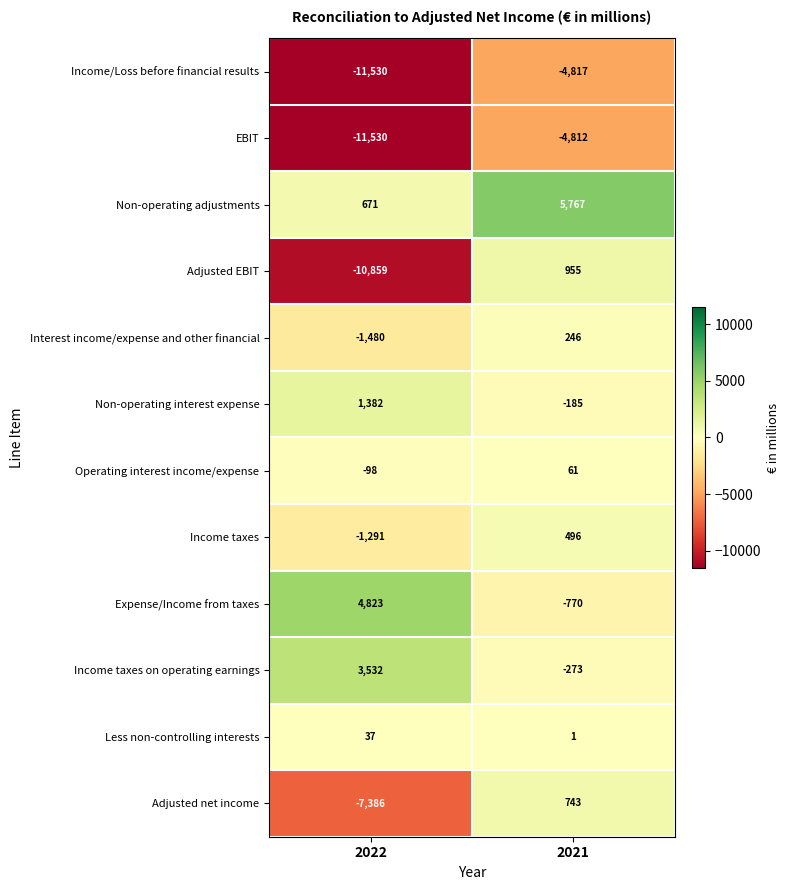

At which category does the chart reach its minimum across all series?

2022